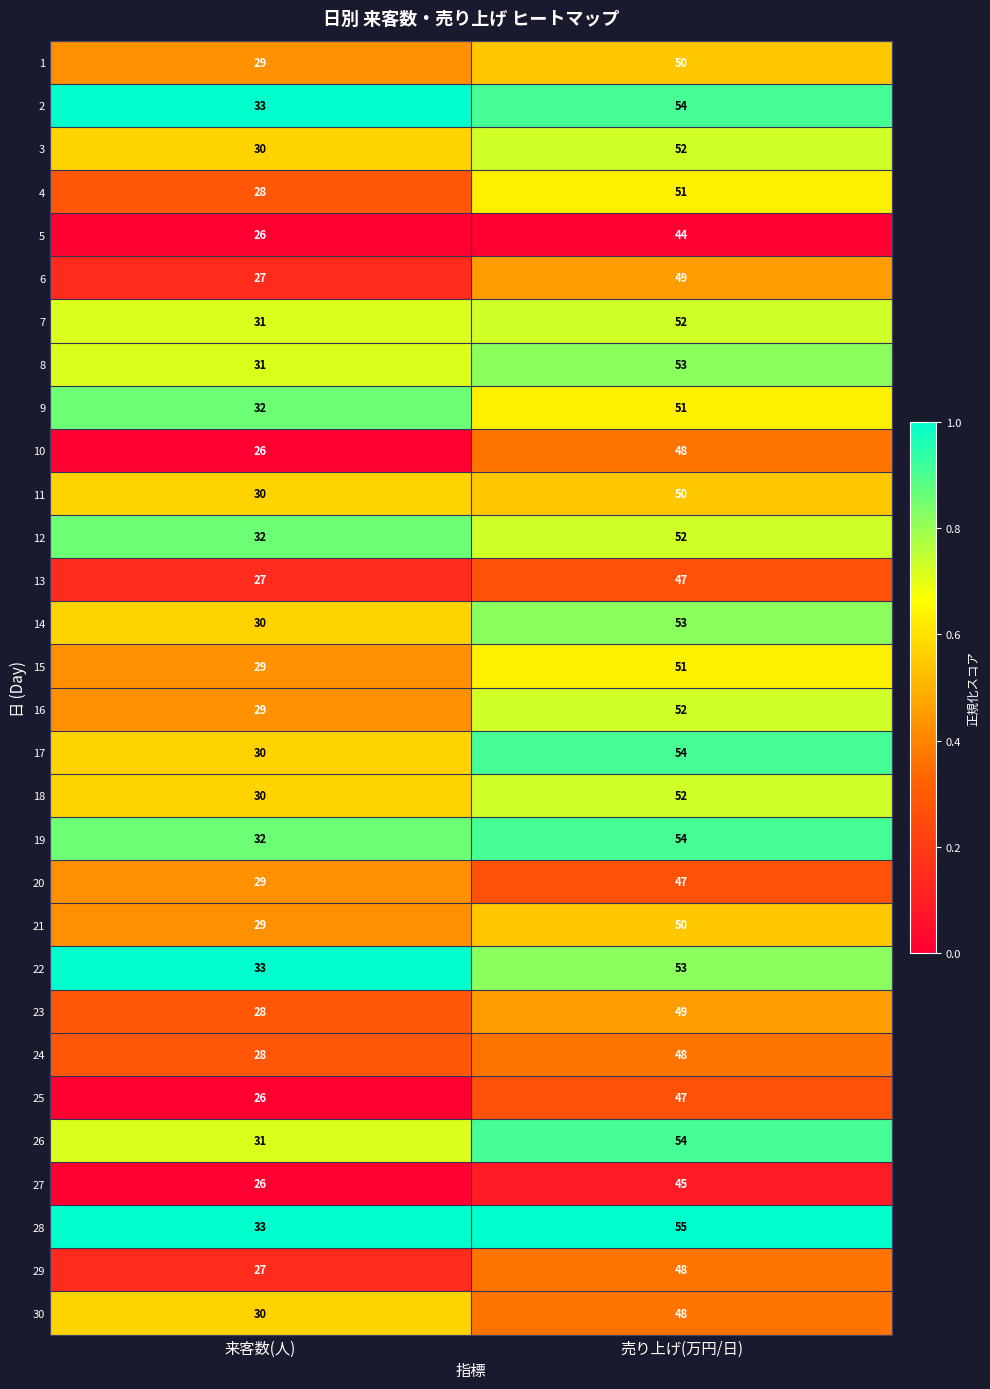

What is the sum of all 22 values?

86